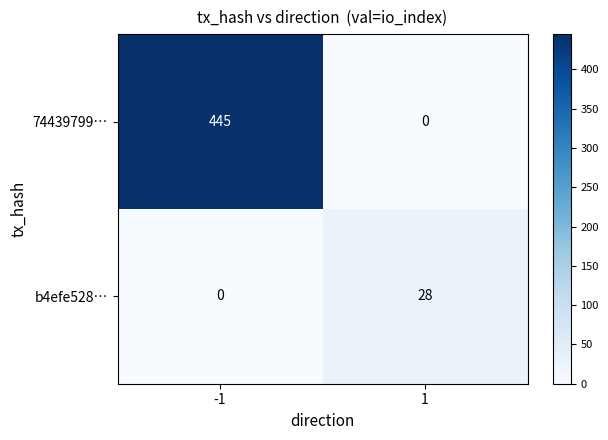

What is the maximum value shown in the chart?

445